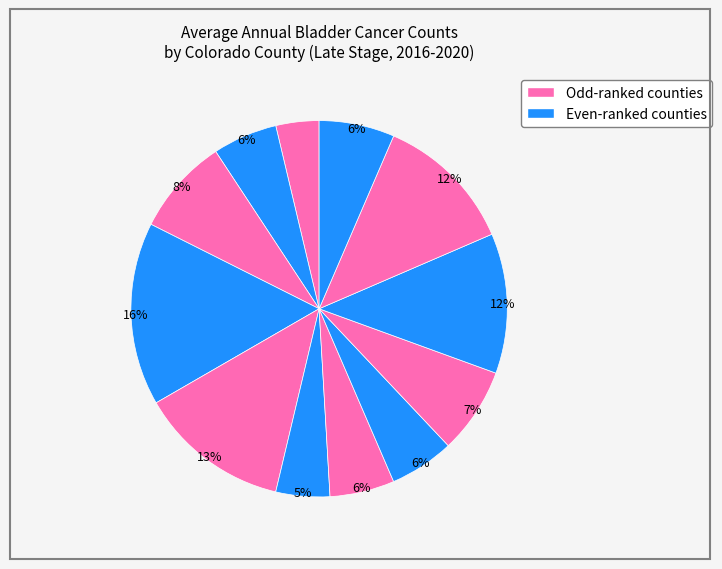

How many segments does this pie chart have?

12